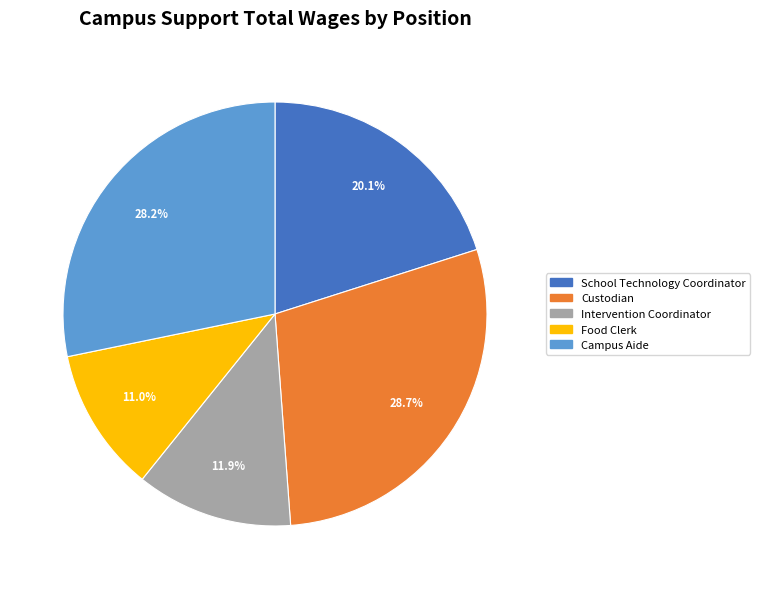

How many segments does this pie chart have?

5